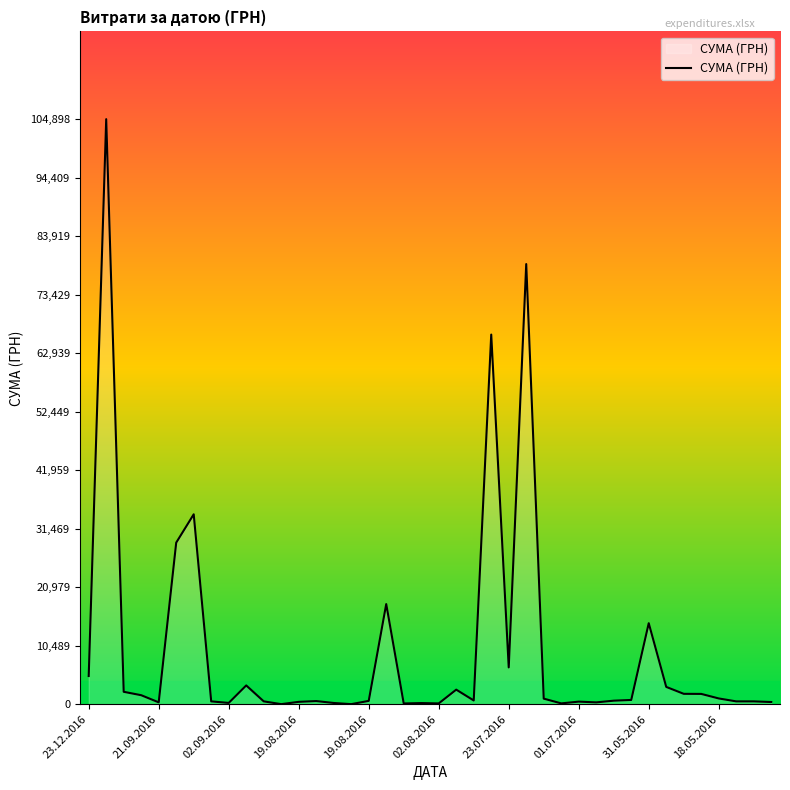

How many lines are shown in the chart?

1